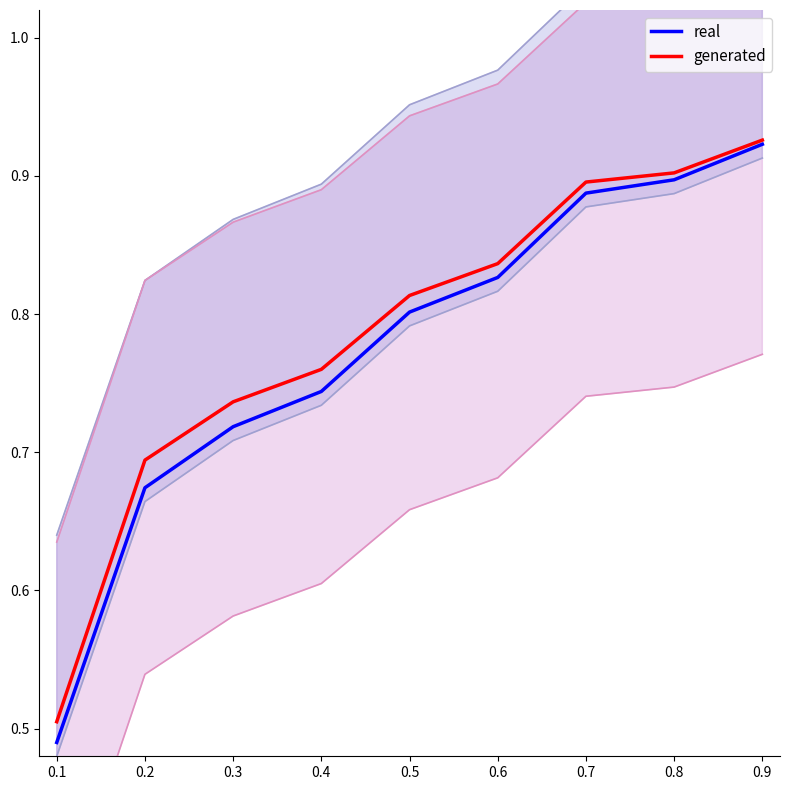

Which series changed the most between 0.2 and 0.4?

real